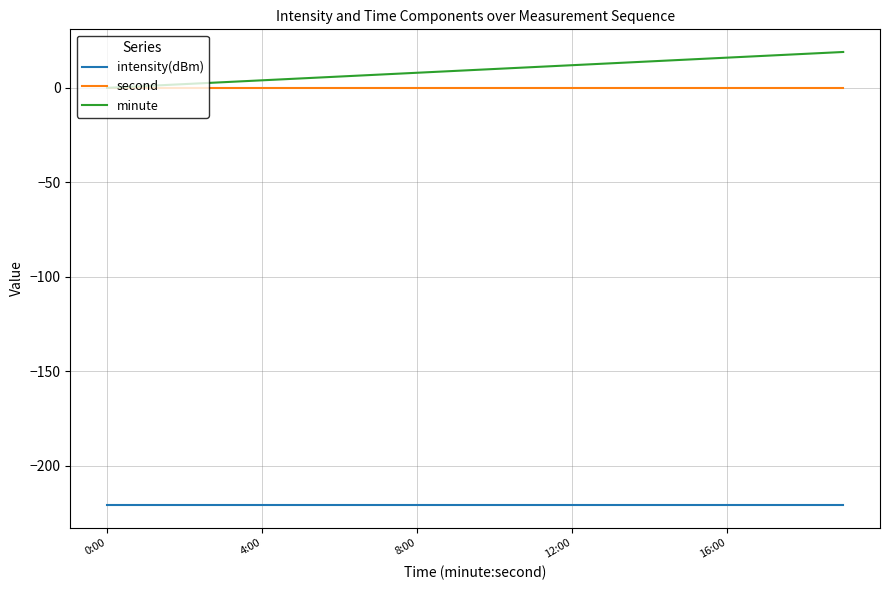

How many lines are shown in the chart?

3